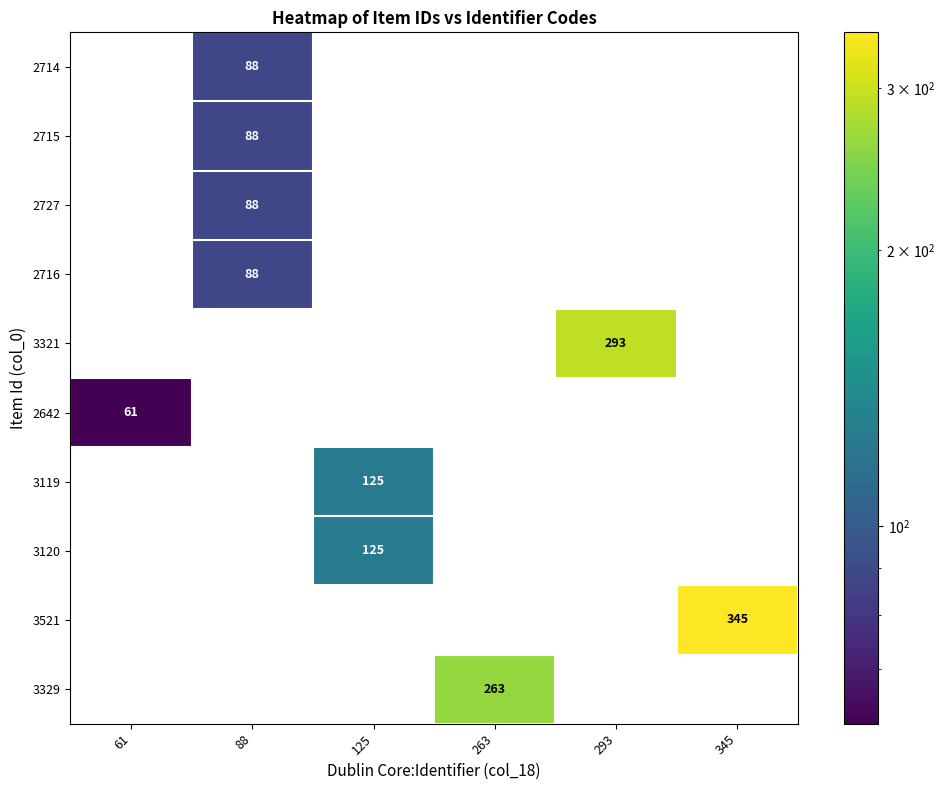

Which series has the largest total across all categories?

3521